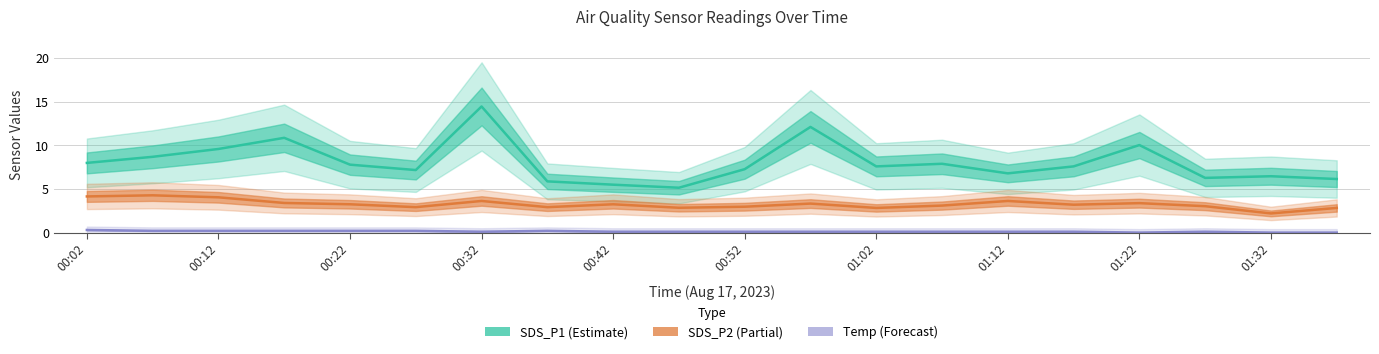

What is the label of the 8th point from the left?

00:37